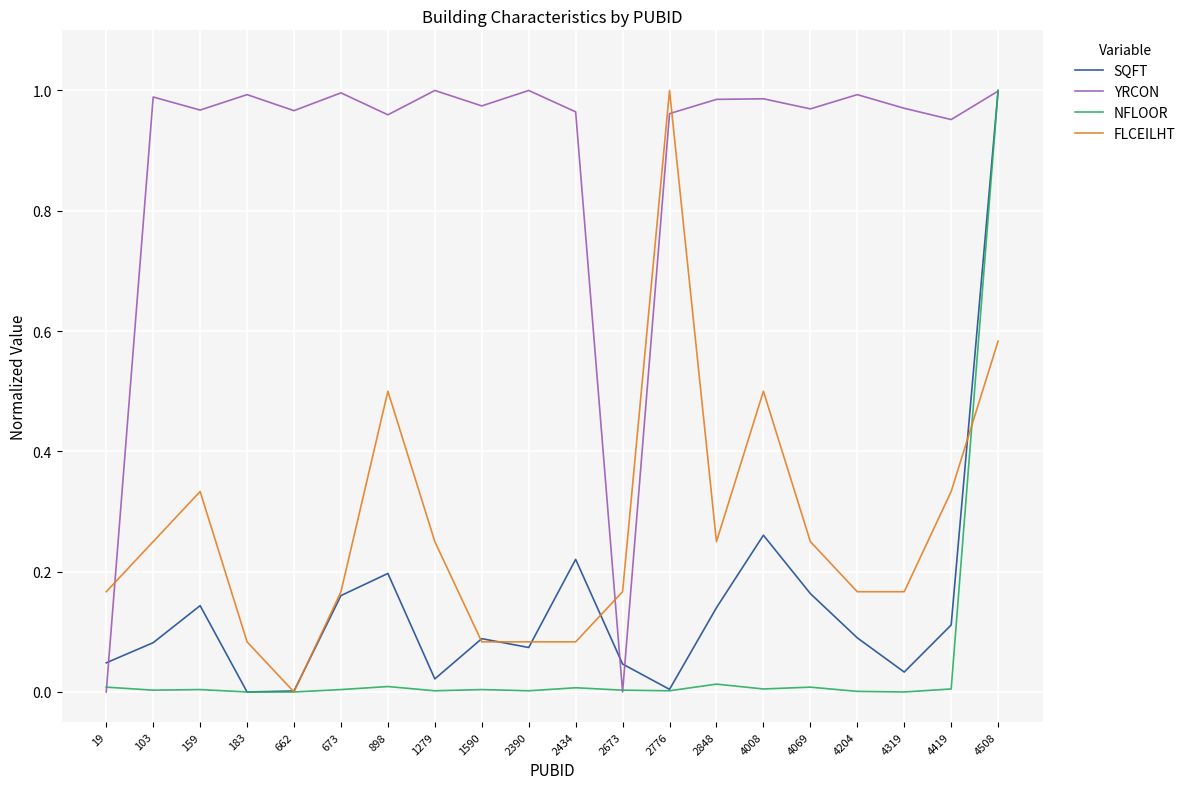

Does the chart display data point markers on the line(s)?

No